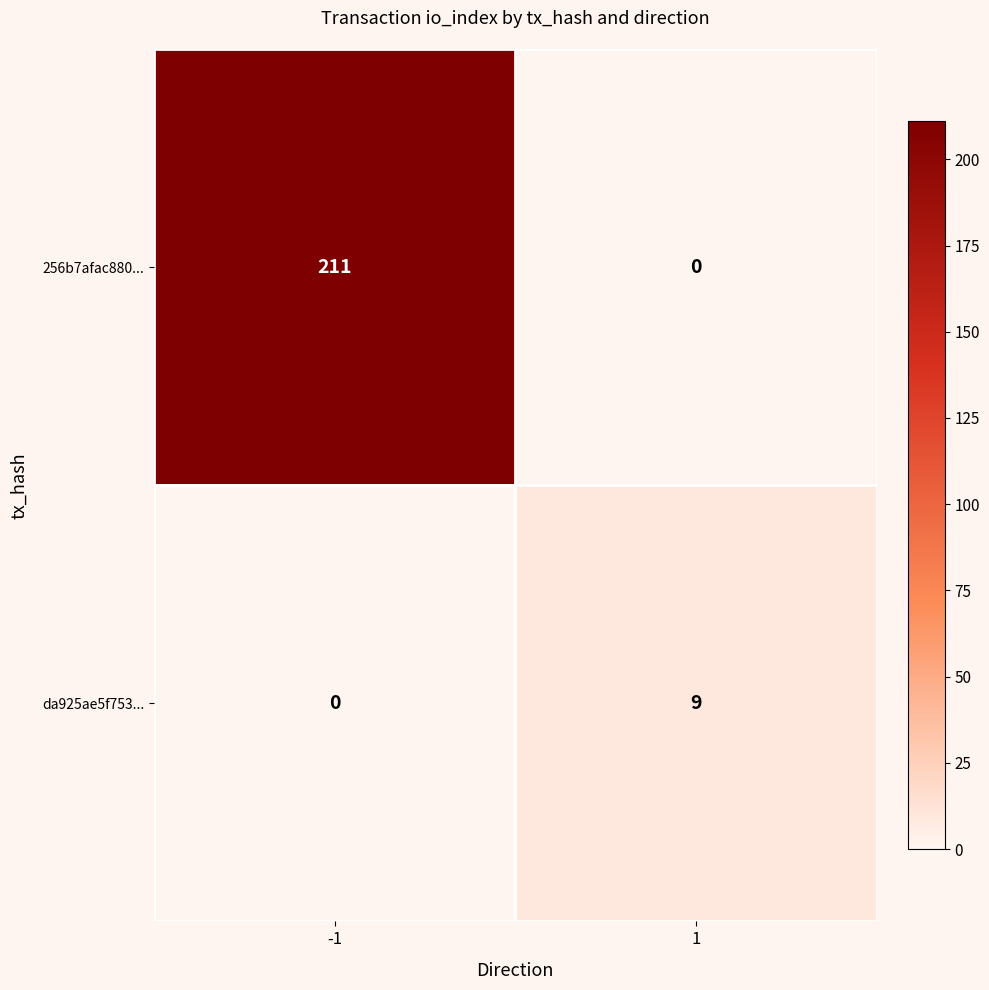

List the labels in order of da925ae5f753... value, smallest first.

-1, 1